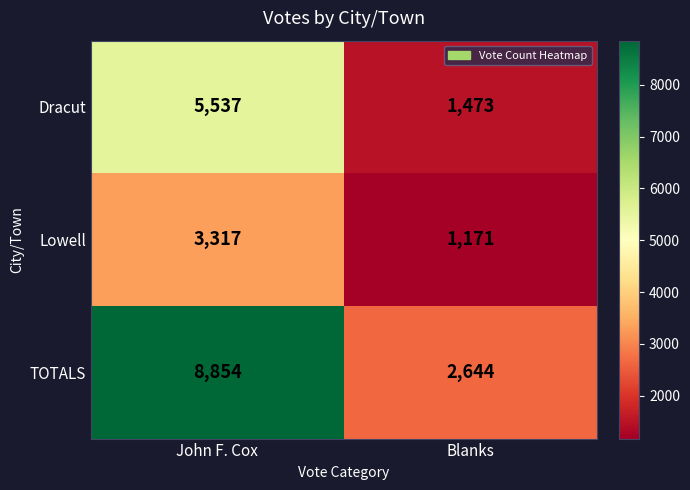

How many categories are shown in the chart?

2